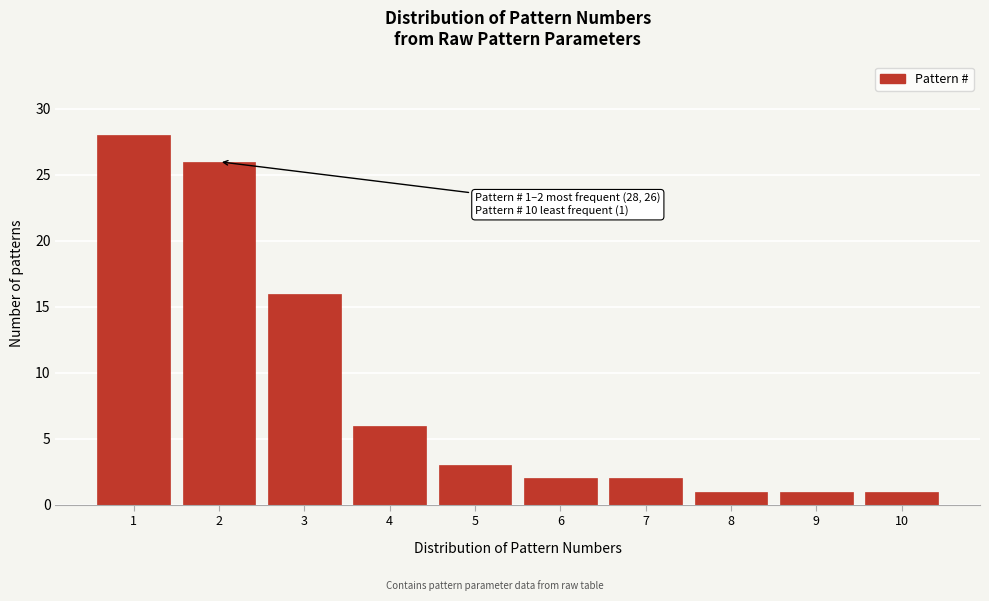

Reading left to right, extract all data points from this chart.

28	26	16	6	3	2	2	1	1	1